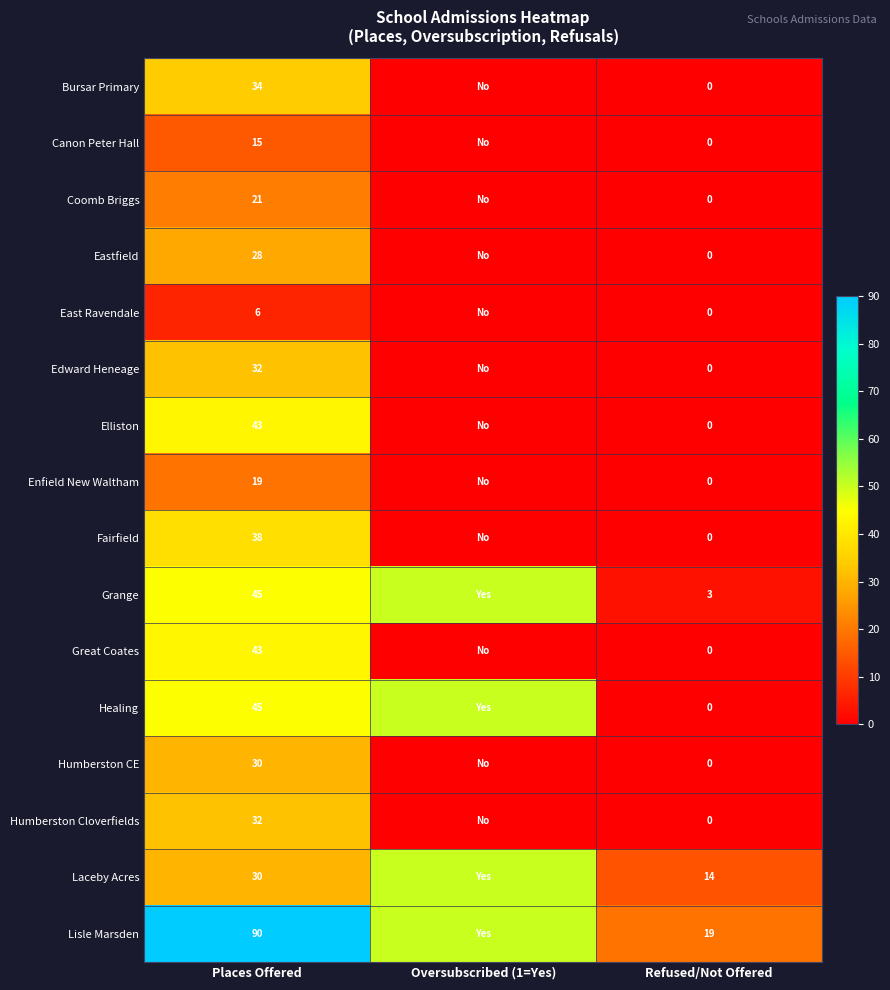

What is the total value across all series at Refused/Not Offered?

36